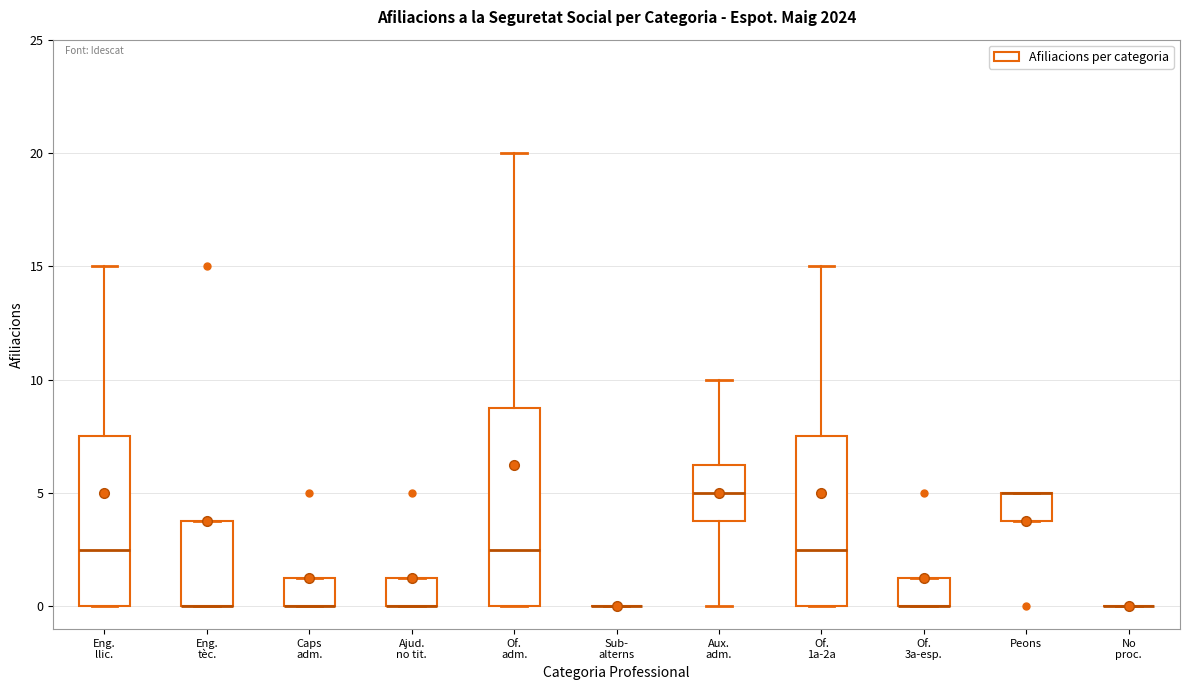

Comparing the boxes themselves (not the whiskers), which one is the tallest?

Of. adm.